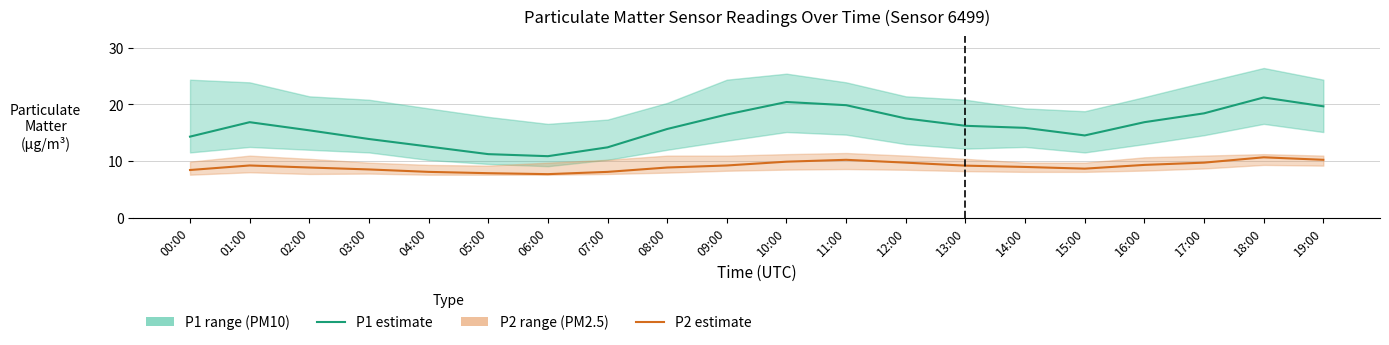

What is the sum of all P2 (PM2.5) values?

181.6